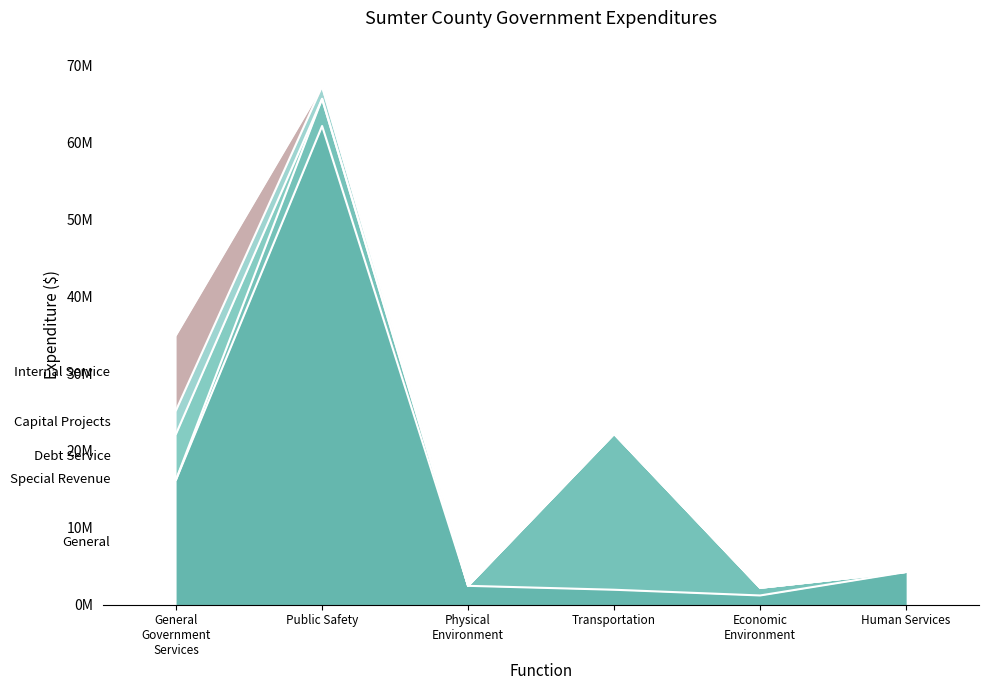

True or false: Debt Service has a value of 2727851 at Physical Environment.

False